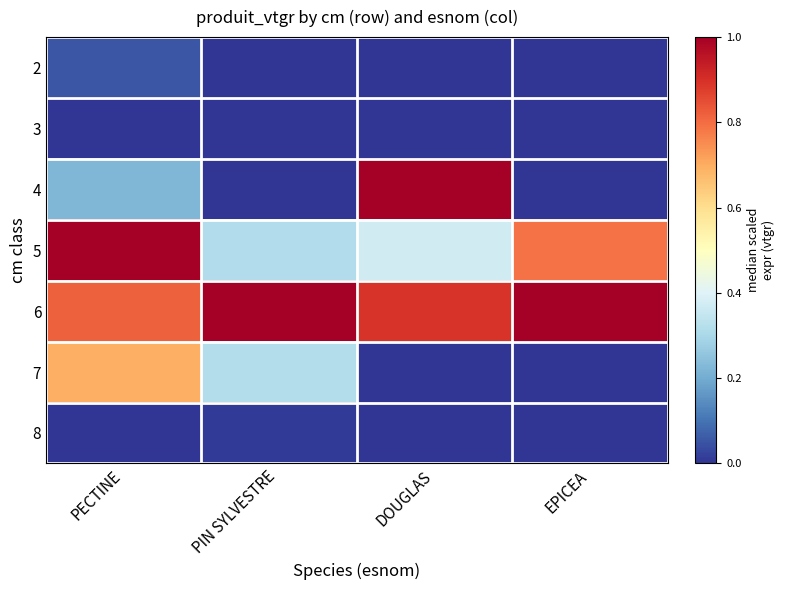

What is the maximum value shown in the chart?

1.0